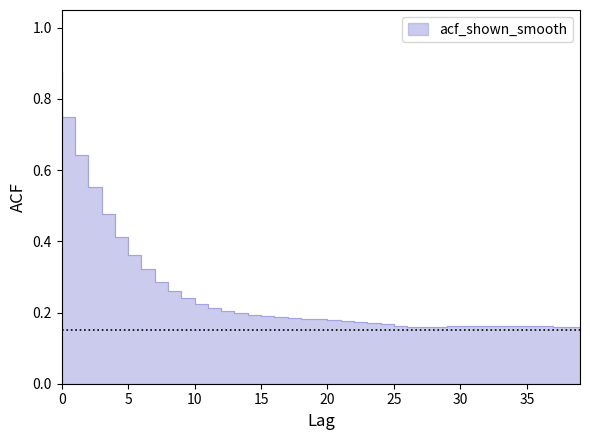

At which label is the value closest to 0?

39